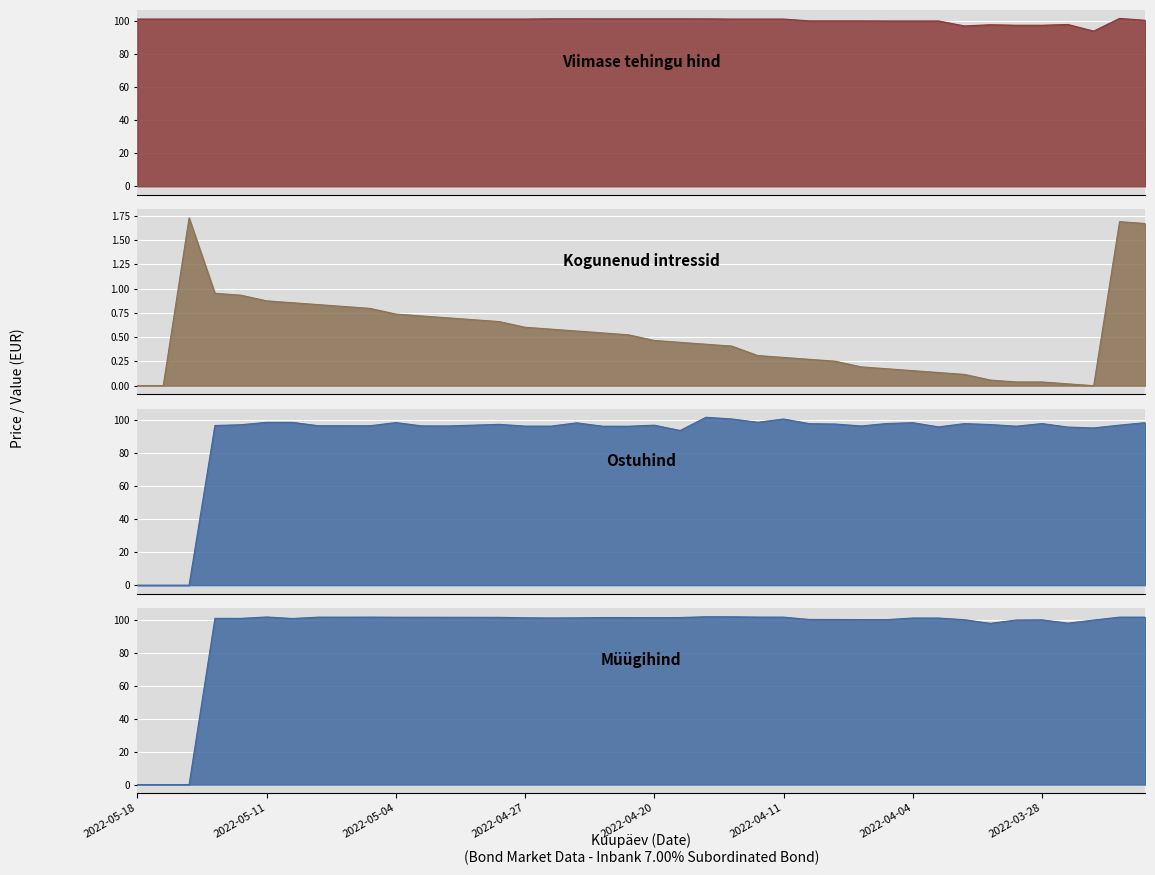

What is the maximum value shown in the chart?

101.9